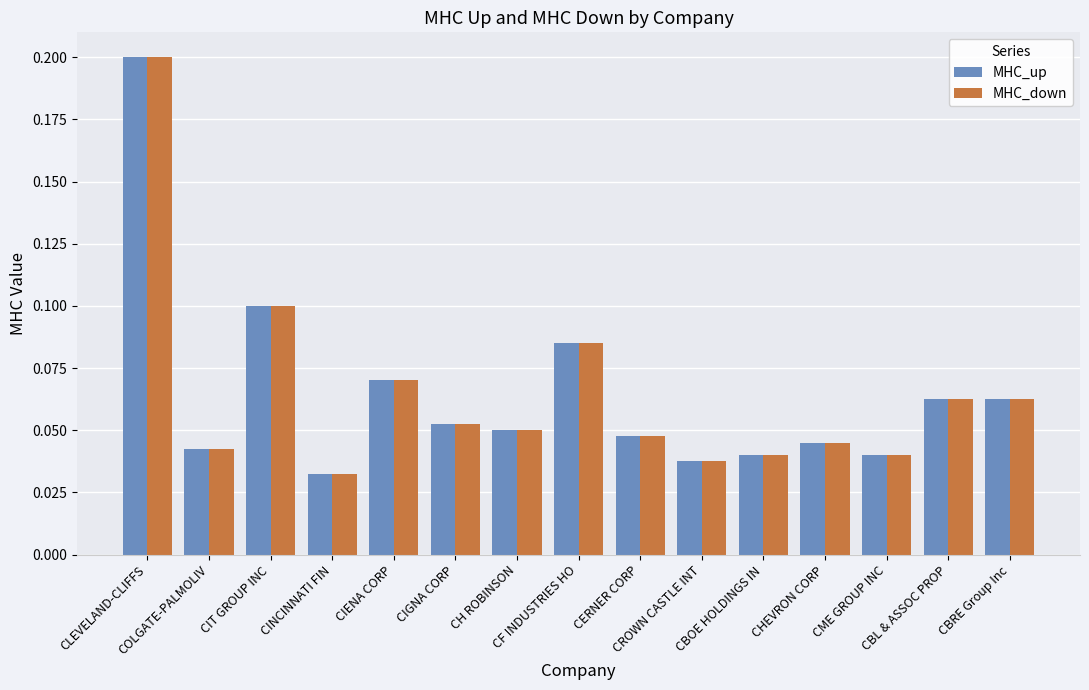

At how many categories does at least one series exceed 0?

15